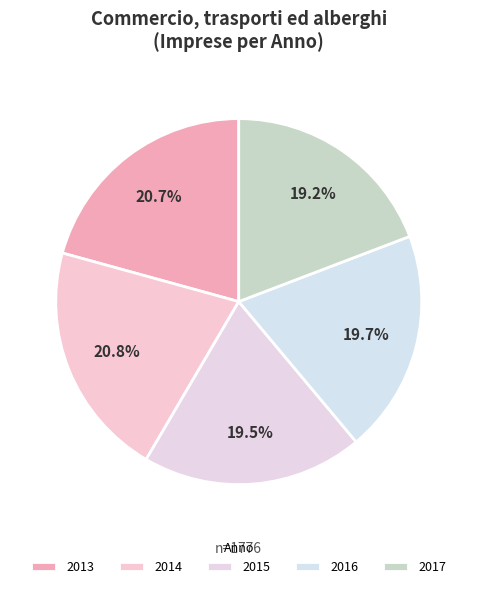

To the nearest percent, what is the combined percentage of 2016 and 2013?

40%